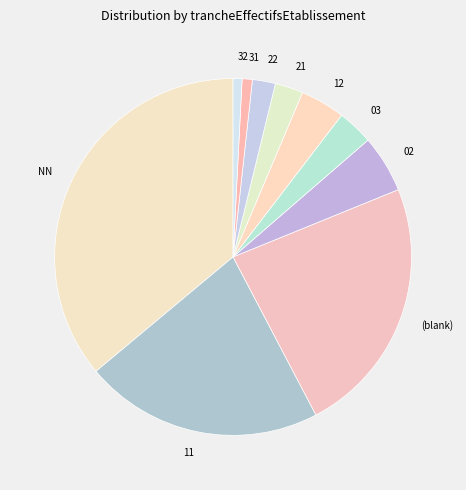

Count the number of slices in the pie.

10